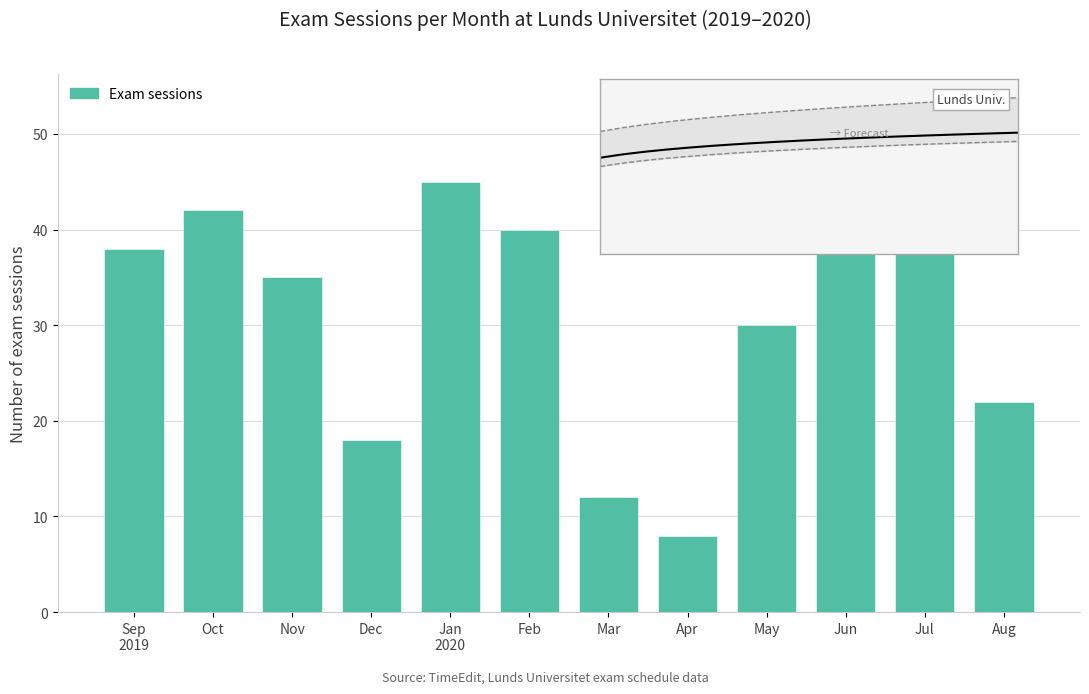

Between Sep 2019 and Feb, which is larger?

Feb